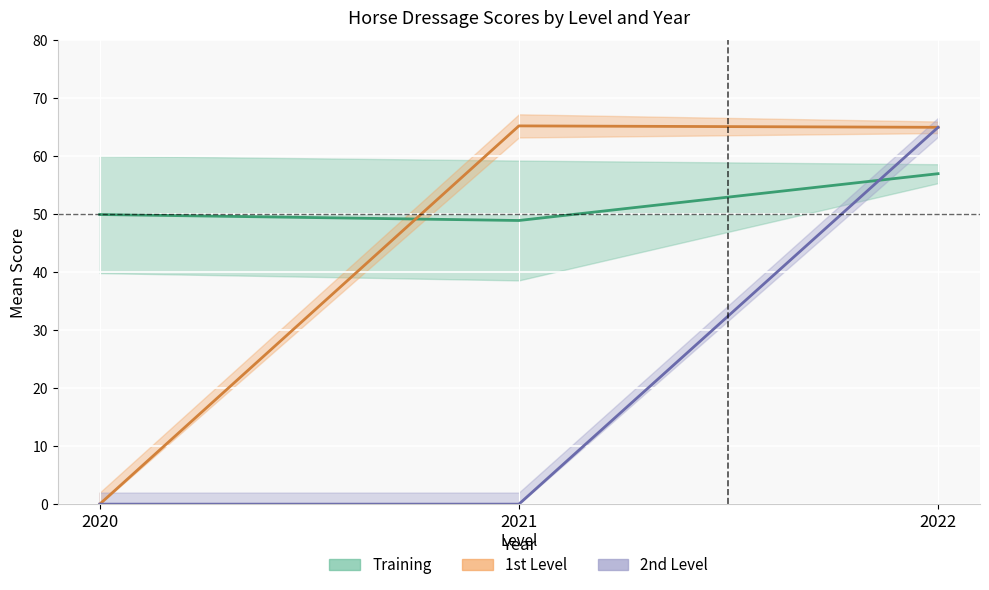

Between 2022 and 2021, which is larger?

2022